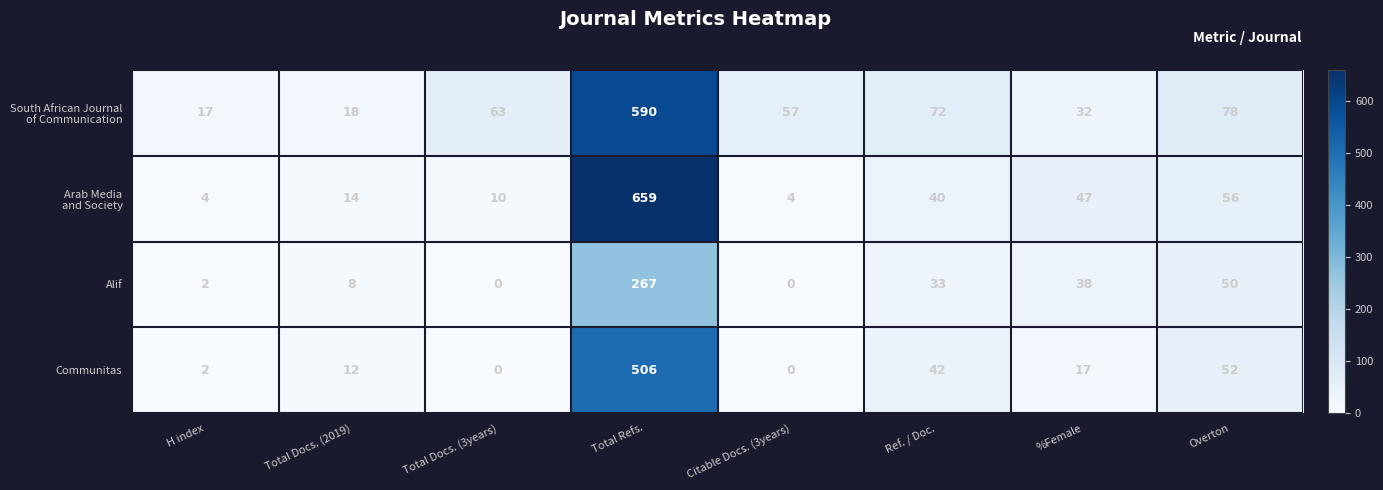

How many distinct data groups are displayed?

4